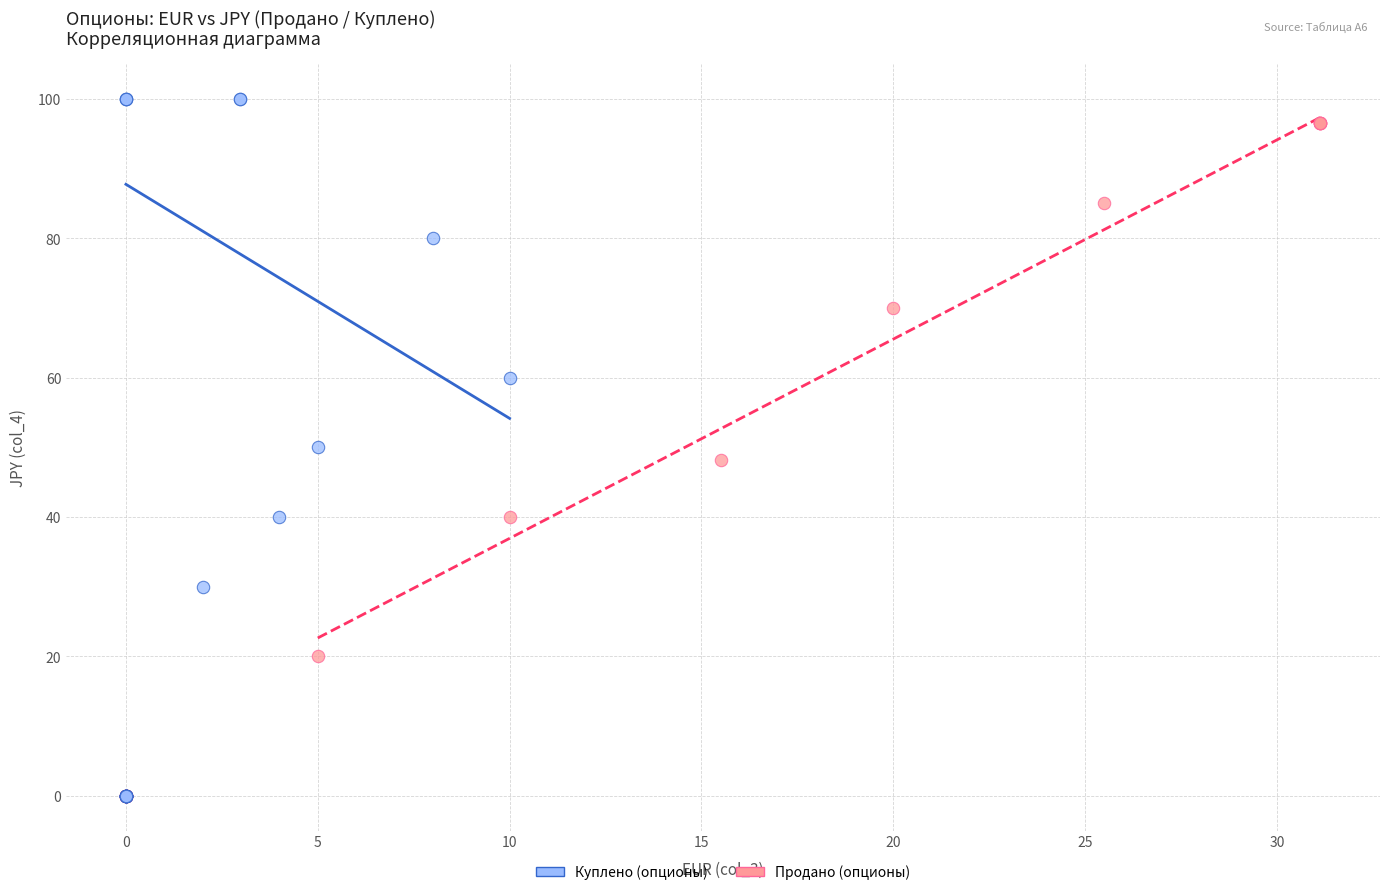

Which series has the largest Y range (max minus min)?

Куплено (опционы)